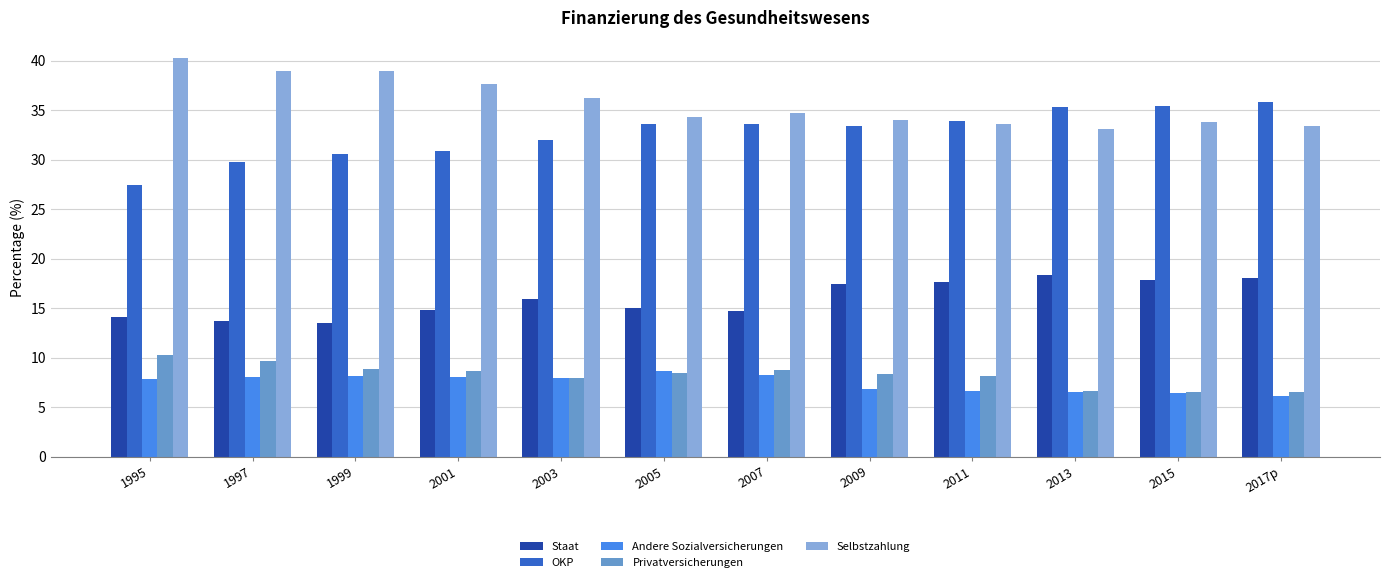

What is the difference between the highest and lowest values at 2017p?

29.7